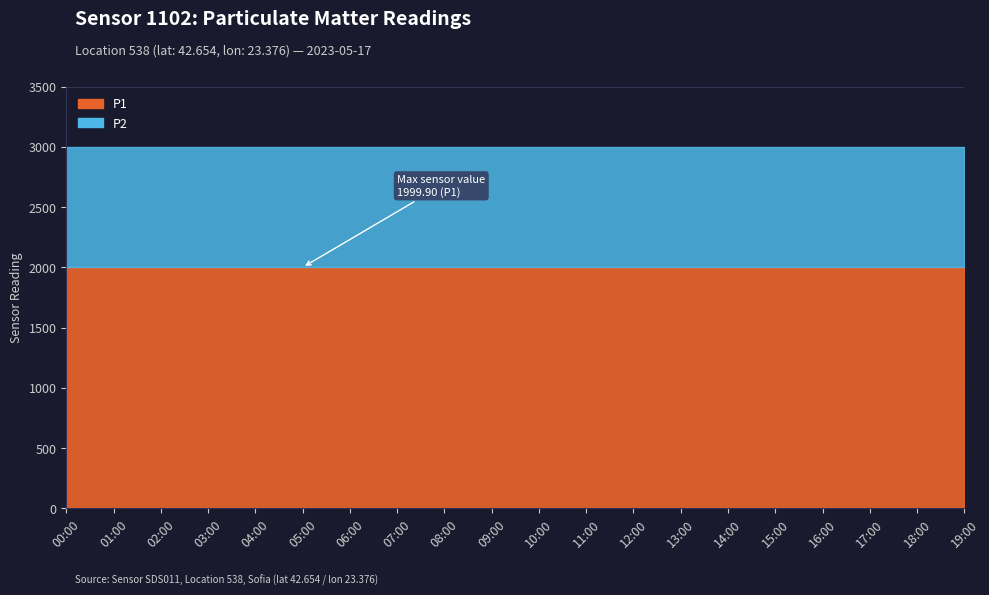

Reading left to right, transcribe all the data shown in this chart.

P1: 00:00=1999.9	01:00=1999.9	02:00=1999.9	03:00=1999.9	04:00=1999.9	05:00=1999.9	06:00=1999.9	07:00=1999.9	08:00=1999.9	09:00=1999.9	10:00=1999.9	11:00=1999.9	12:00=1999.9	13:00=1999.9	14:00=1999.9	15:00=1999.9	16:00=1999.9	17:00=1999.9	18:00=1999.9	19:00=1999.9
P2: 00:00=999.9	01:00=999.9	02:00=999.9	03:00=999.9	04:00=999.9	05:00=999.9	06:00=999.9	07:00=999.9	08:00=999.9	09:00=999.9	10:00=999.9	11:00=999.9	12:00=999.9	13:00=999.9	14:00=999.9	15:00=999.9	16:00=999.9	17:00=999.9	18:00=999.9	19:00=999.9